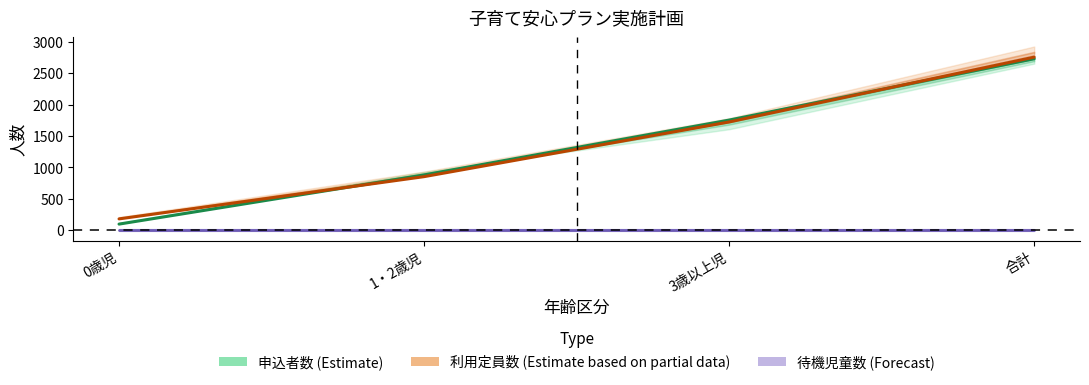

Which series has the largest total across all categories?

利用定員数 (Estimate based on partial data)